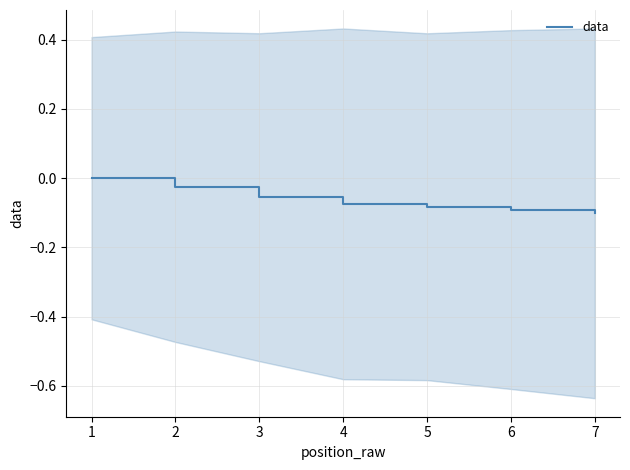

True or false: data has a value of -0.1 at 1.

False